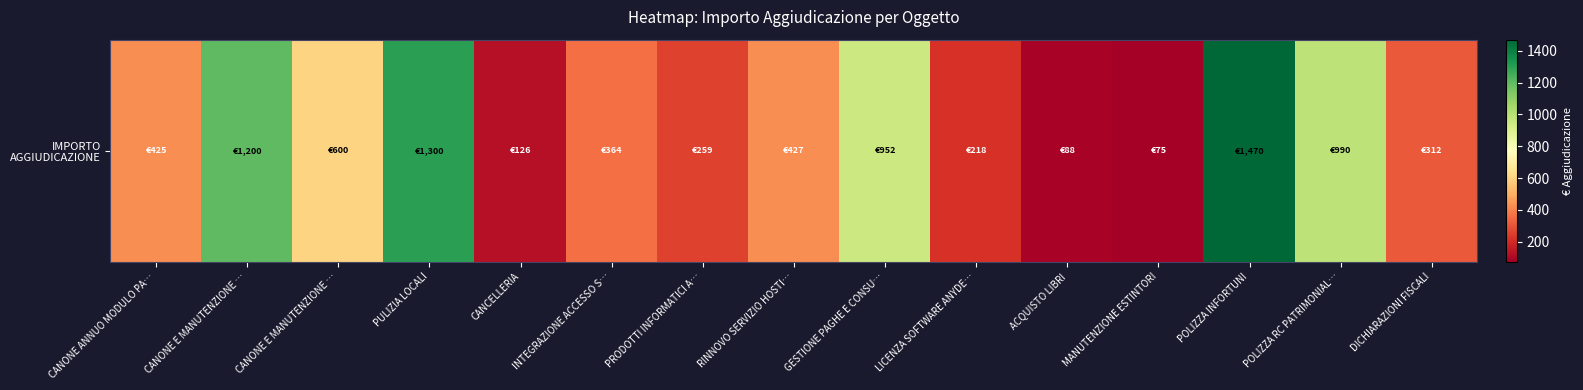

Which has a higher value, GESTIONE PAGHE E CONSU… or LICENZA SOFTWARE ANYDE…?

GESTIONE PAGHE E CONSU…